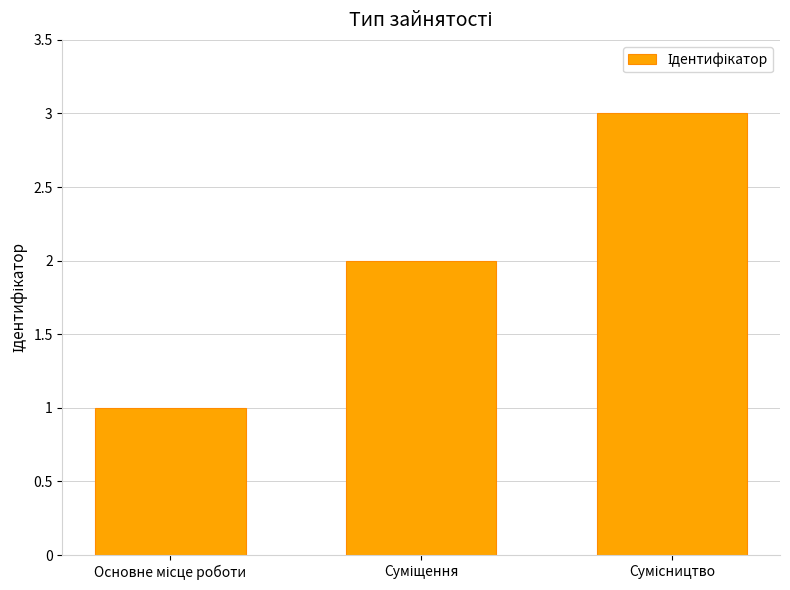

What is the value of the 3rd bar from the left?

3